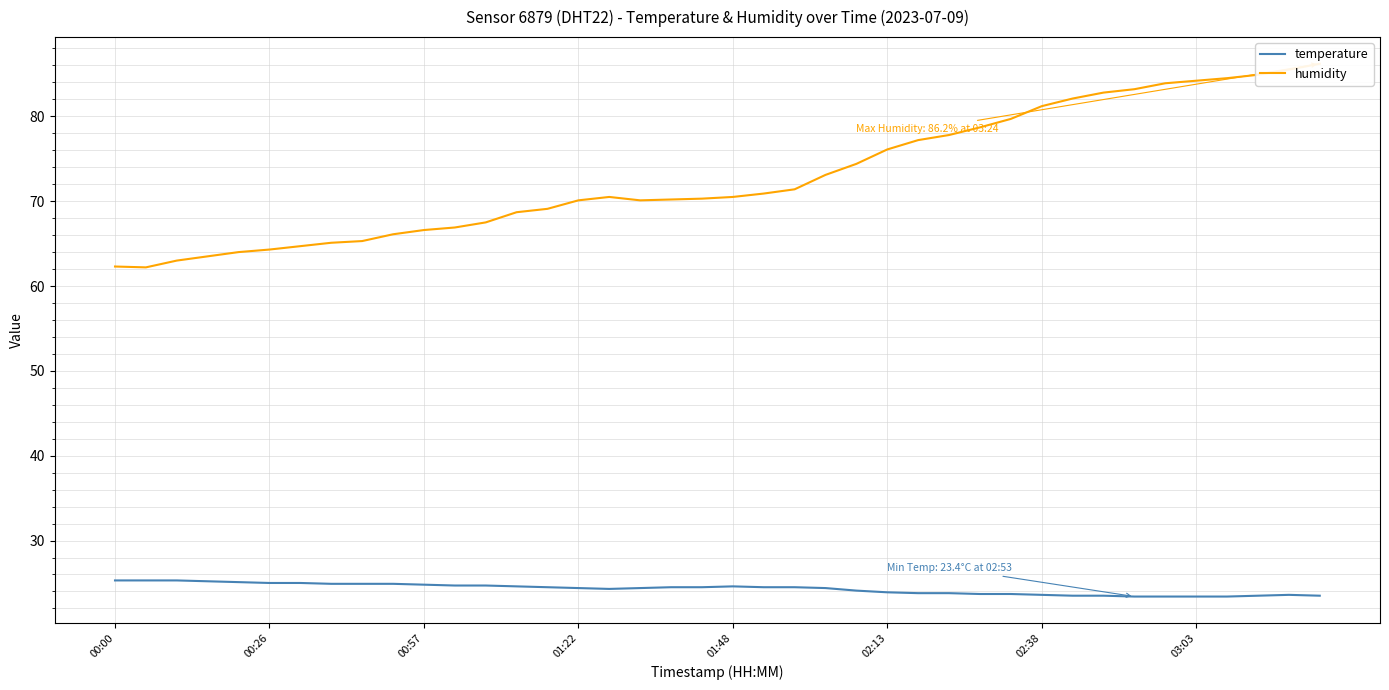

What is the difference between the humidity values at 21 and 22?

0.5